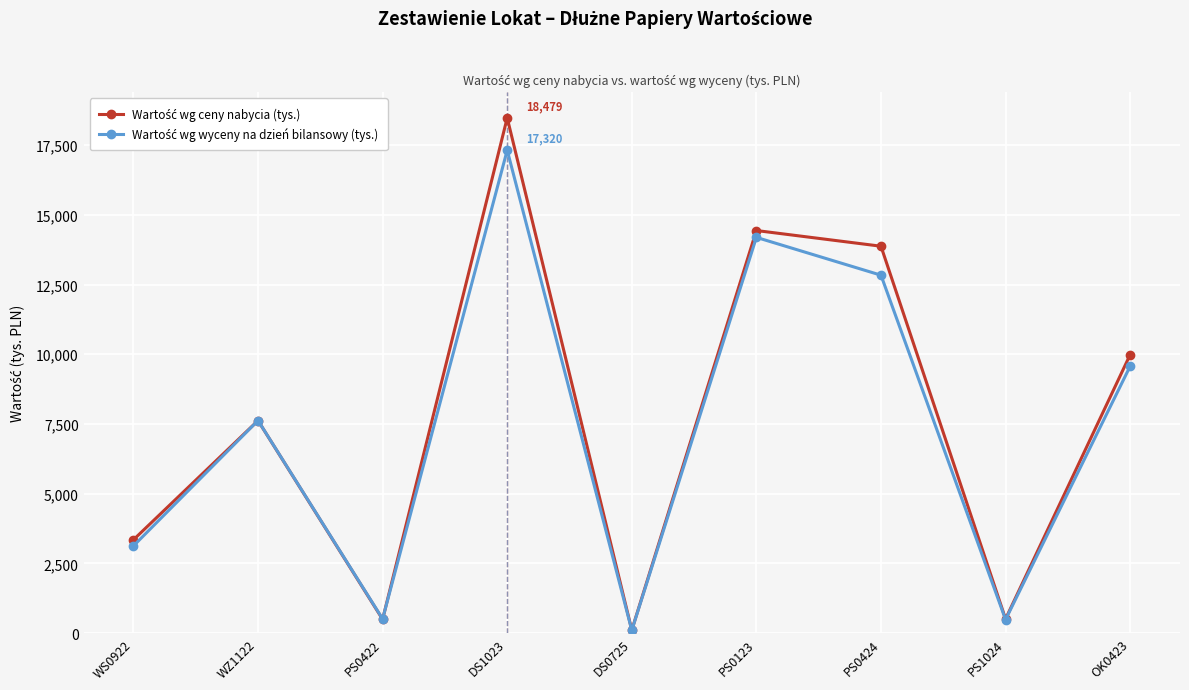

What is the total value across all series at DS1023?

35799